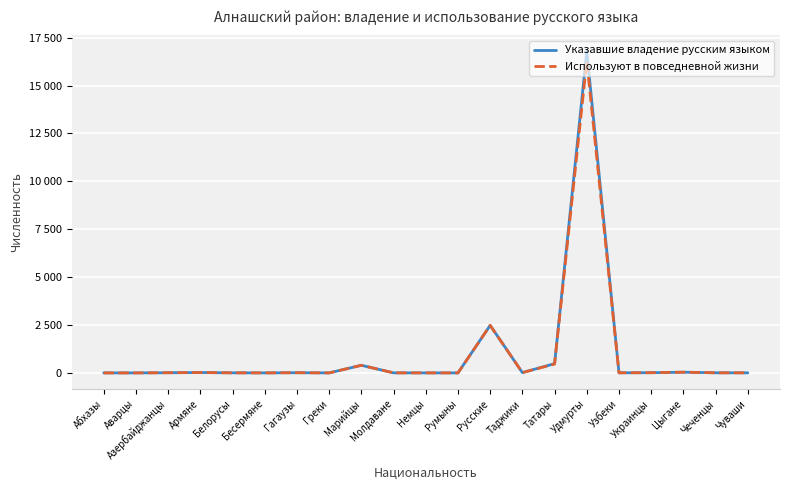

Which category has the lowest value in the Используют в повседневной жизни series?

Абхазы